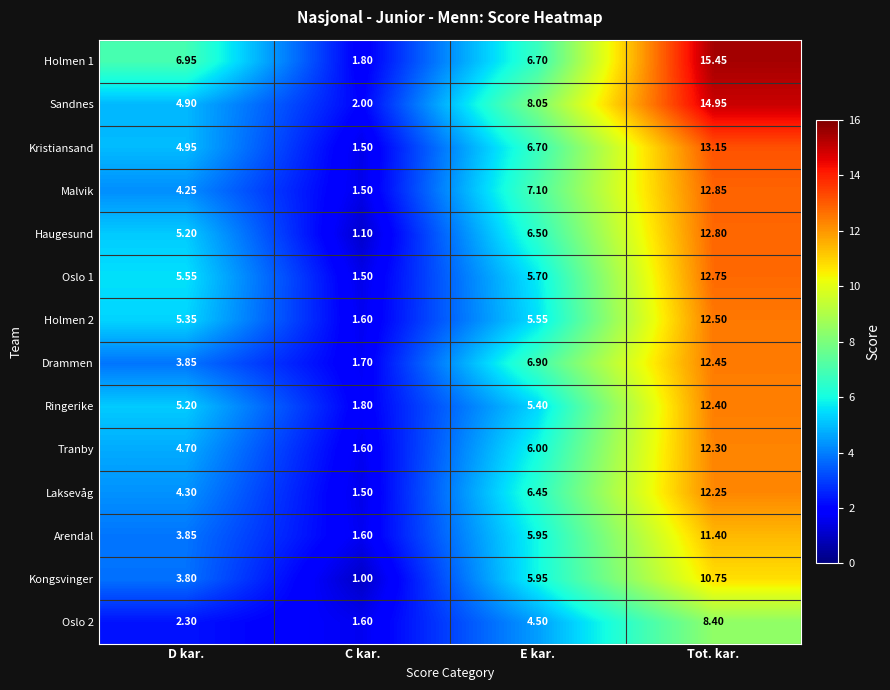

Where is Malvik nearest to the value 7?

E kar.